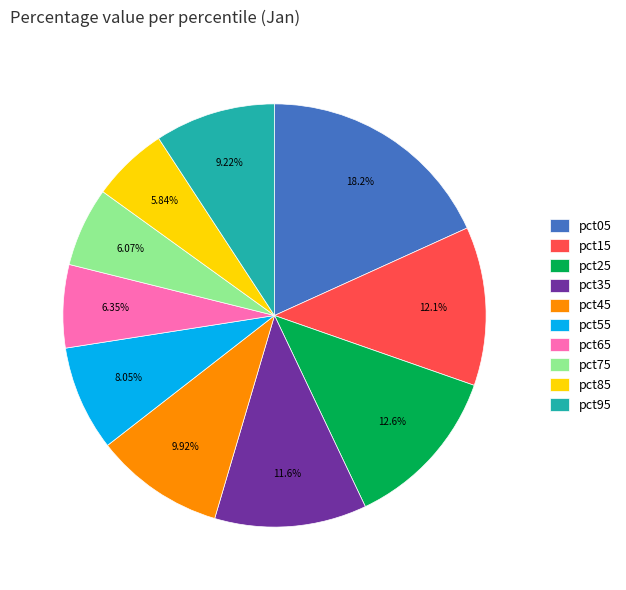

To the nearest percent, what percentage of the pie is pct15?

12%